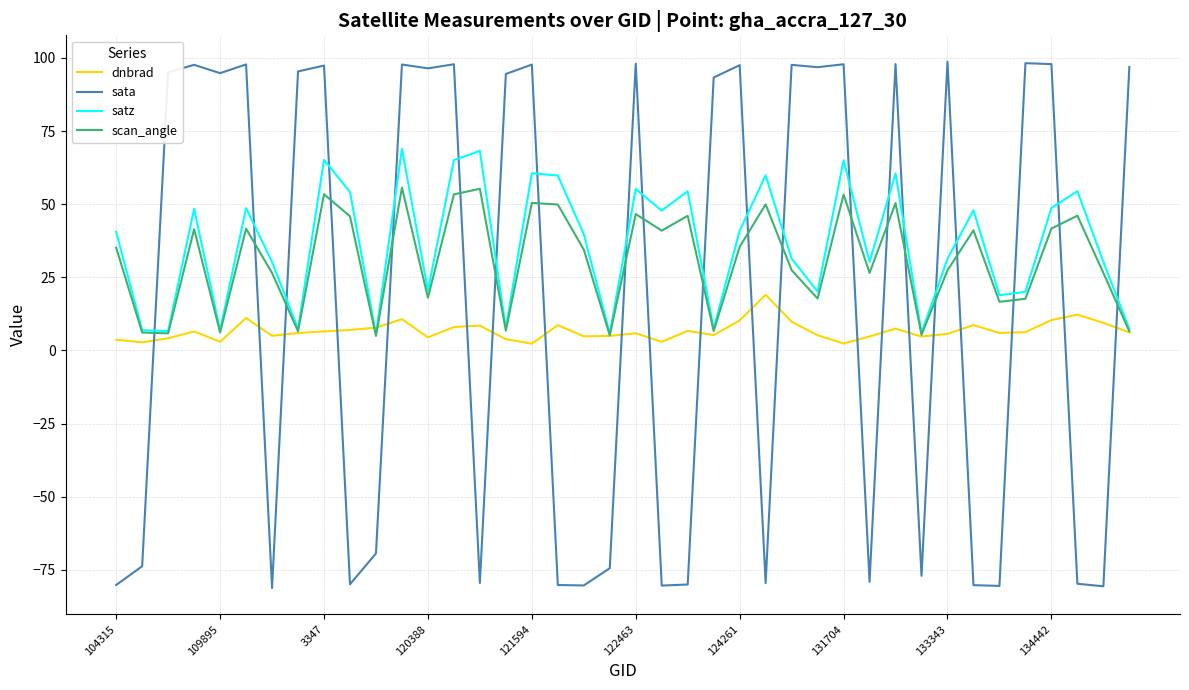

How many lines are shown in the chart?

4